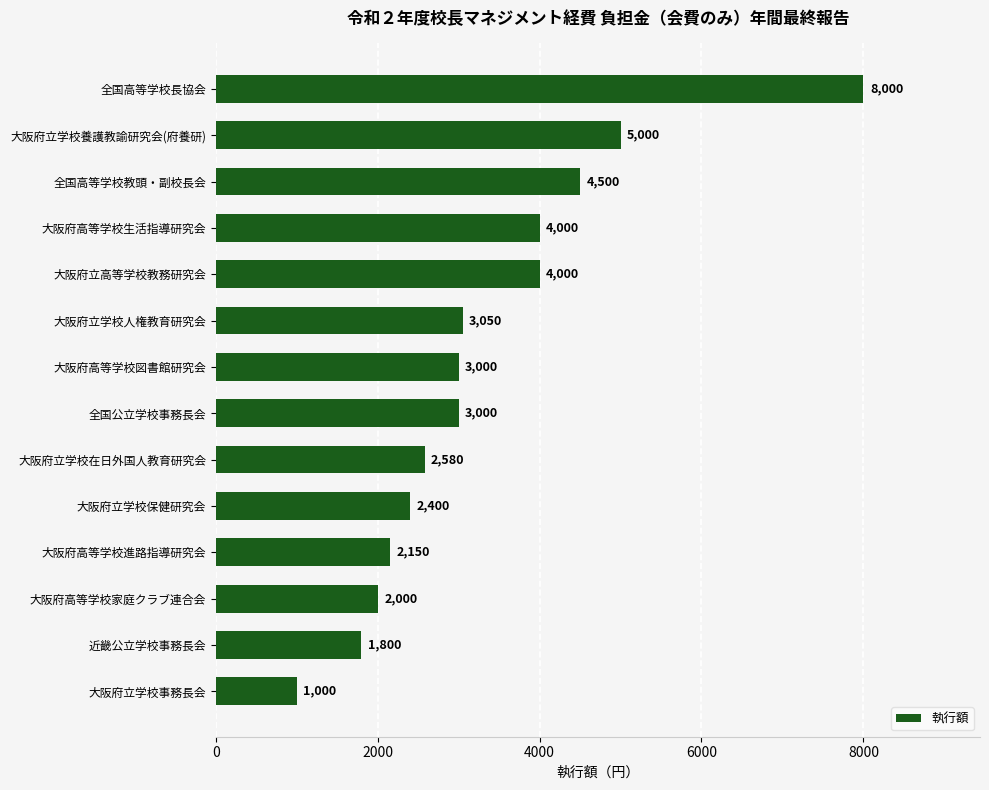

What is the maximum value shown in the chart?

8000